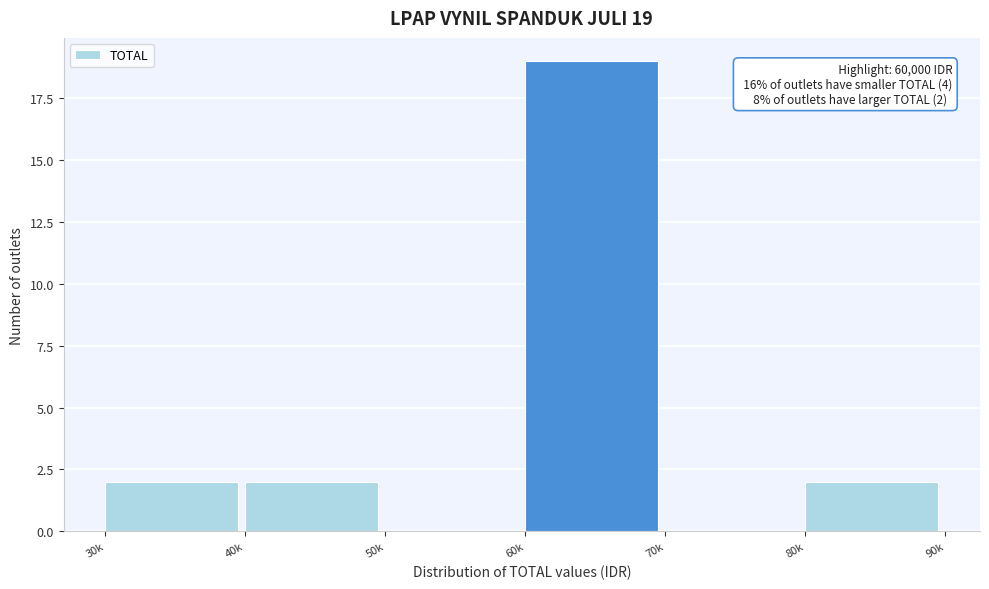

Reading left to right, list all the values displayed in this chart.

30k=2	40k=2	50k=0	60k=19	70k=0	80k=2